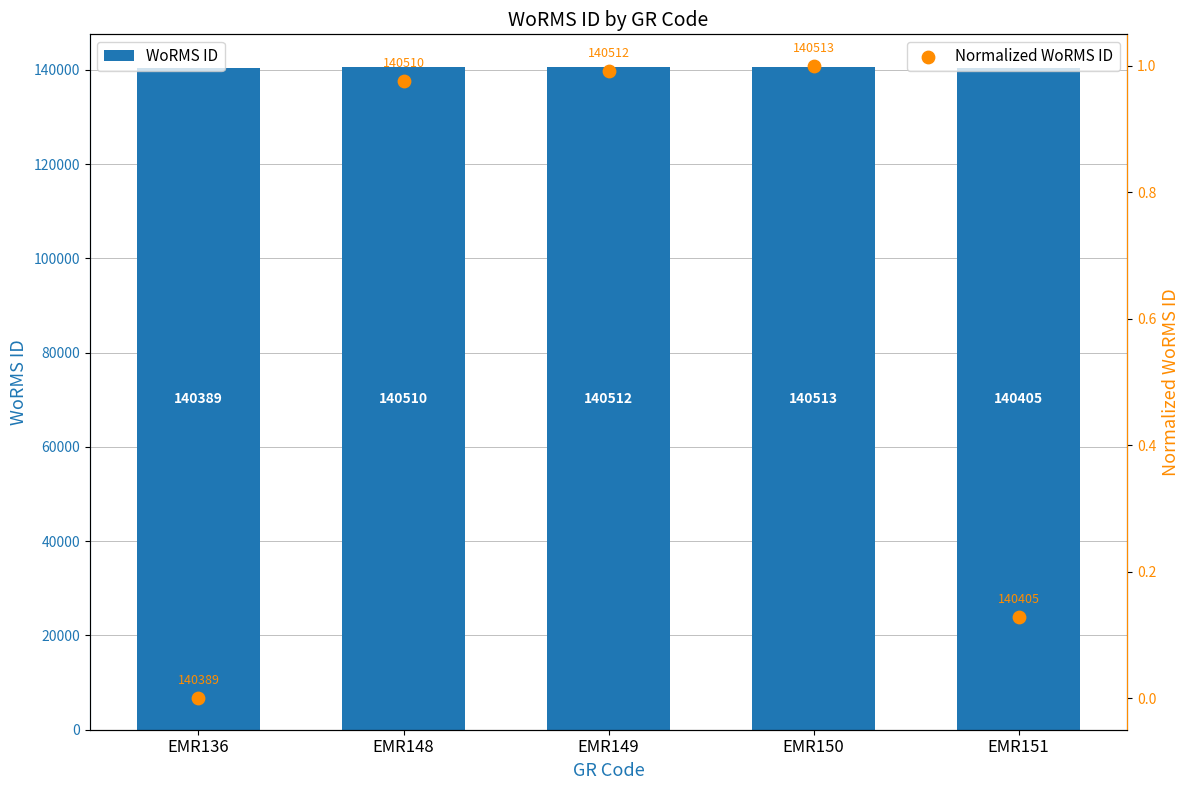

Is the value of Normalized WoRMS ID at EMR148 greater than the value of WoRMS ID at EMR148?

No